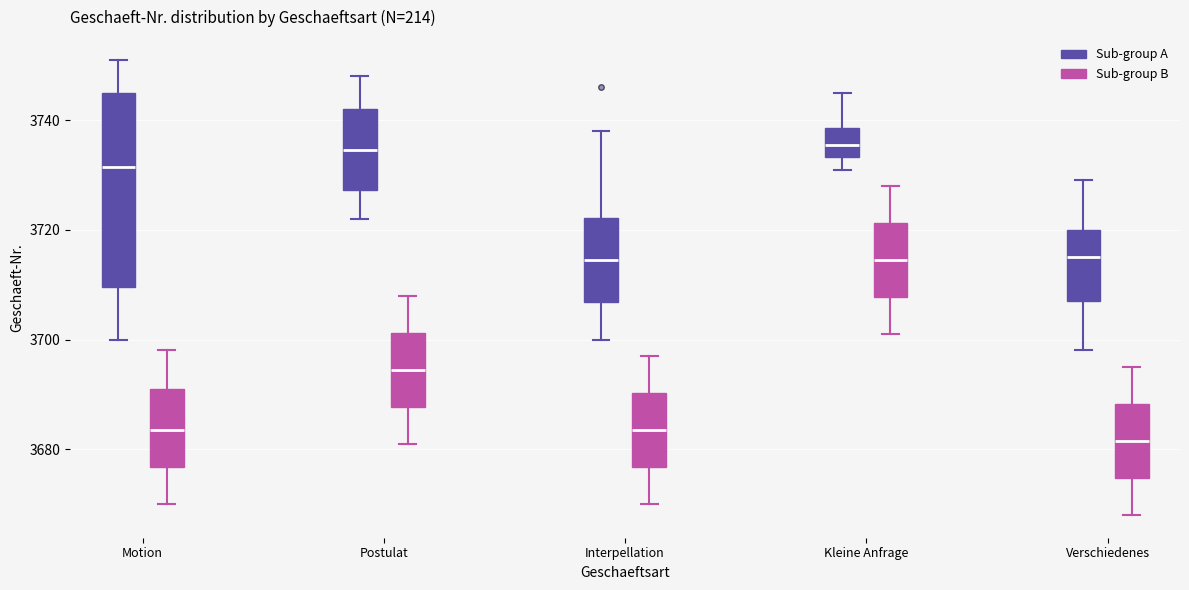

Reading left to right, transcribe this box plot: for each box, give where its median line is, the range the box spans, and where its two whiskers end, as read against the y-axis. The values are not printed on the chart, so give them approximately, as read against the axis.

Motion (Sub-group A): median 3732, box 3710 to 3746, whiskers 3700 to 3752
Motion (Sub-group B): median 3684, box 3676 to 3692, whiskers 3670 to 3698
Postulat (Sub-group A): median 3734, box 3728 to 3742, whiskers 3722 to 3748
Postulat (Sub-group B): median 3694, box 3688 to 3702, whiskers 3682 to 3708
Interpellation (Sub-group A): median 3714, box 3706 to 3722, whiskers 3700 to 3738
Interpellation (Sub-group B): median 3684, box 3676 to 3690, whiskers 3670 to 3698
Kleine Anfrage (Sub-group A): median 3736, box 3734 to 3738, whiskers 3732 to 3746
Kleine Anfrage (Sub-group B): median 3714, box 3708 to 3722, whiskers 3702 to 3728
Verschiedenes (Sub-group A): median 3716, box 3708 to 3720, whiskers 3698 to 3730
Verschiedenes (Sub-group B): median 3682, box 3674 to 3688, whiskers 3668 to 3696